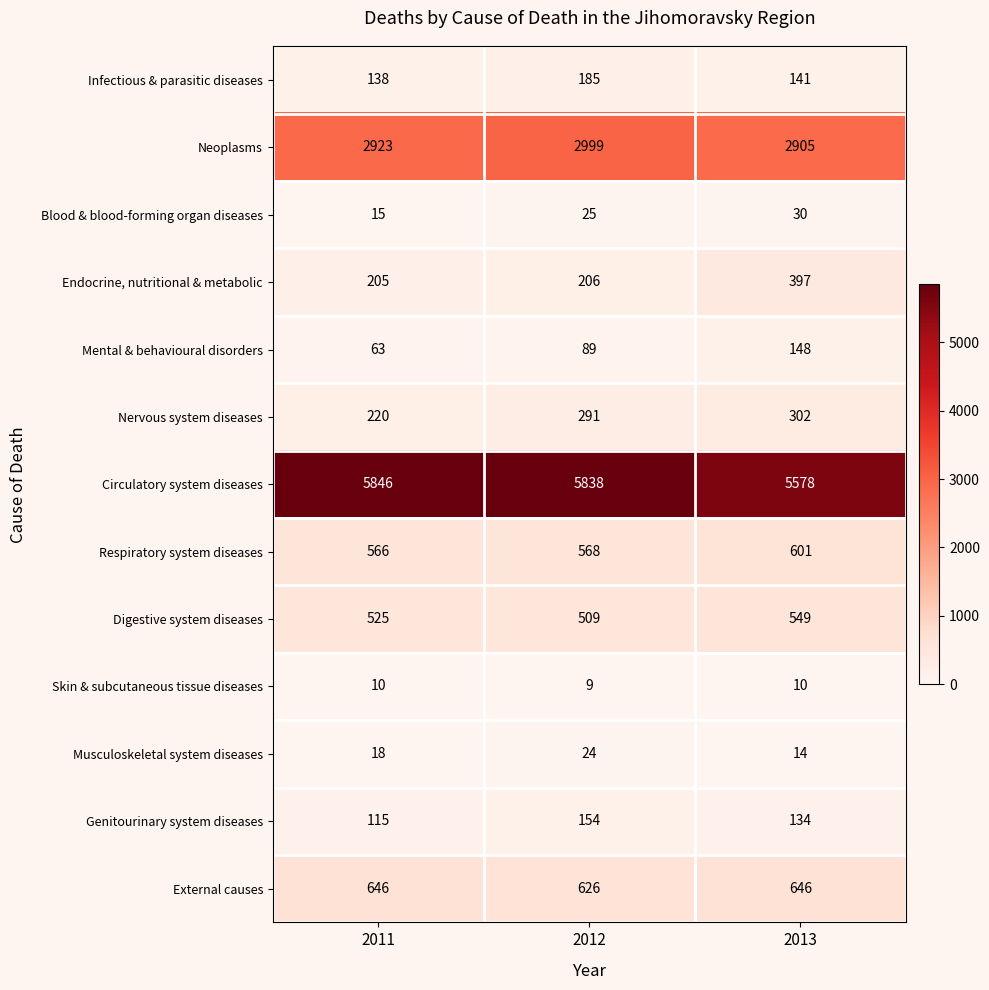

The value of Circulatory system diseases at 2011 is 3612. True or false?

False